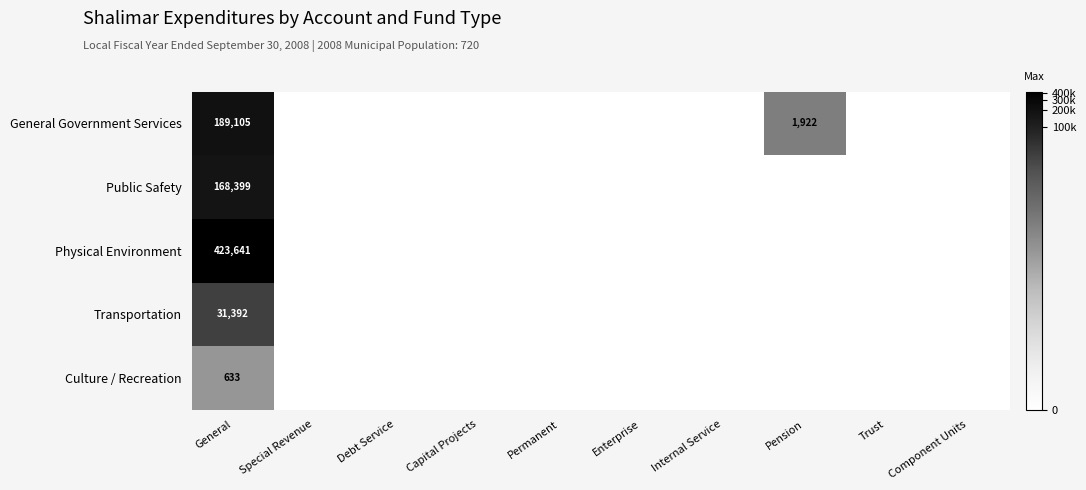

At how many categories does at least one series exceed 9?

1